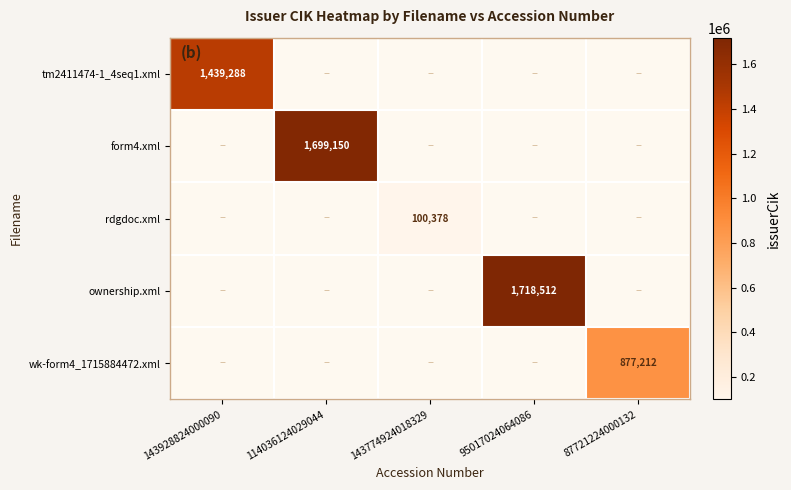

What is the minimum value shown in the chart?

100378.0